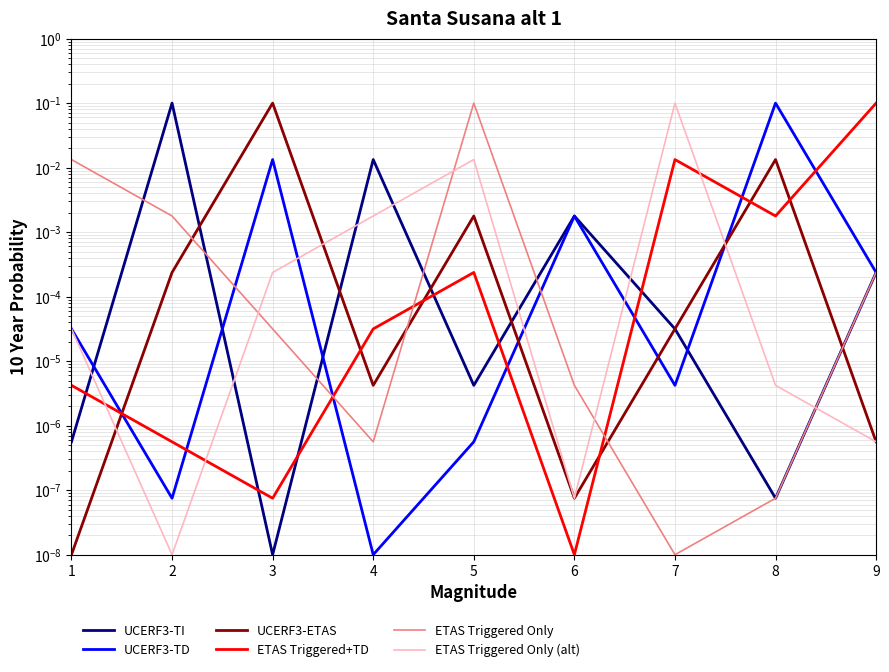

Which series has the largest range (max minus min)?

UCERF3-TI